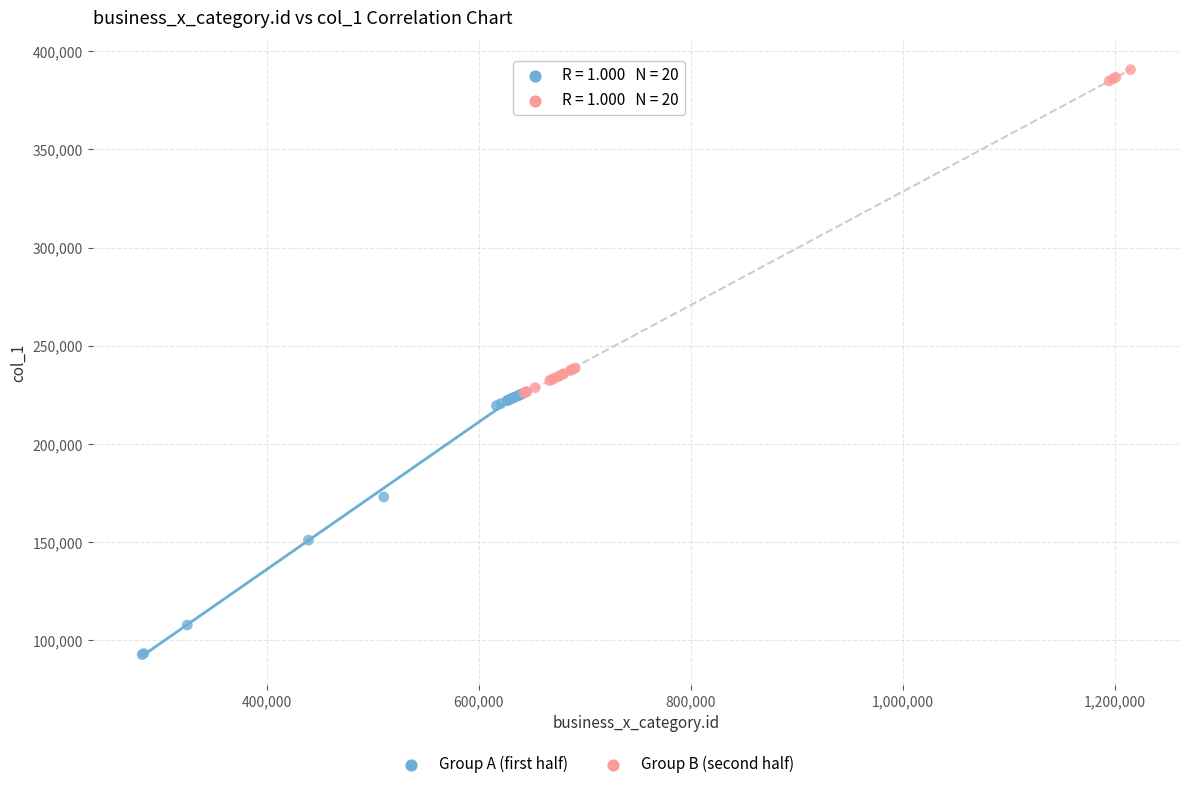

Which series has the largest Y range (max minus min)?

Group B (second half)